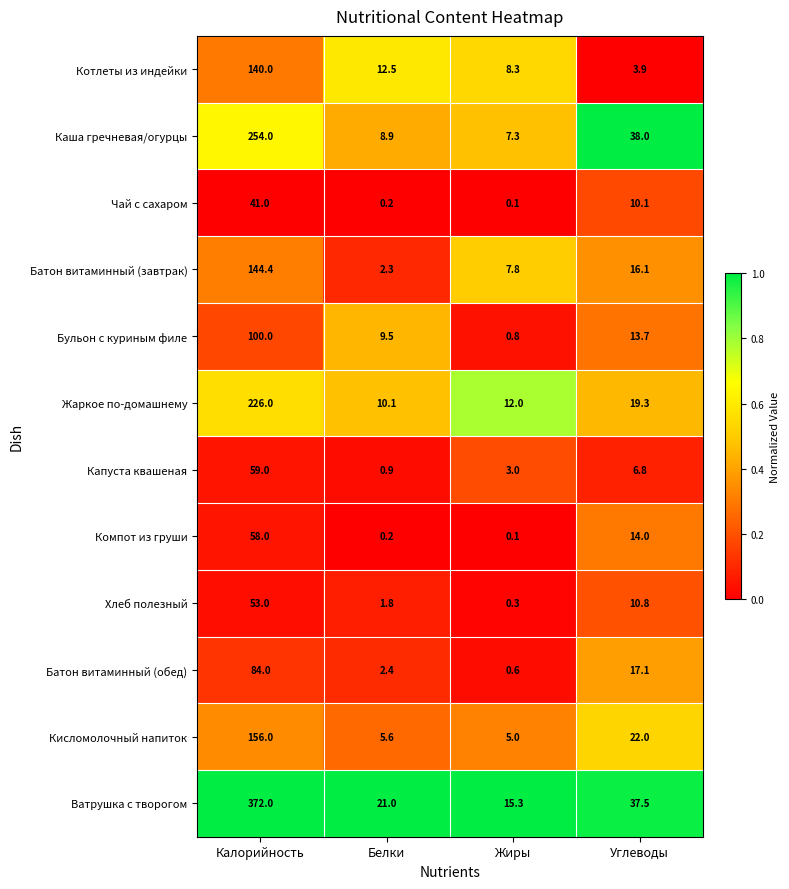

True or false: Бульон с куриным филе has a value of 0.8 at Жиры.

True